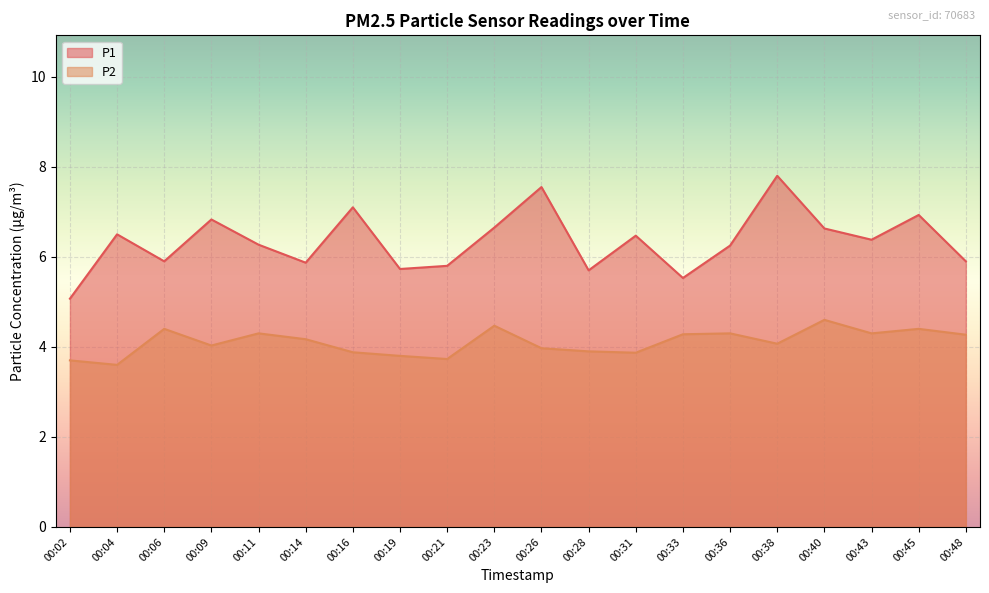

What is the average value of the P1 series?

6.3